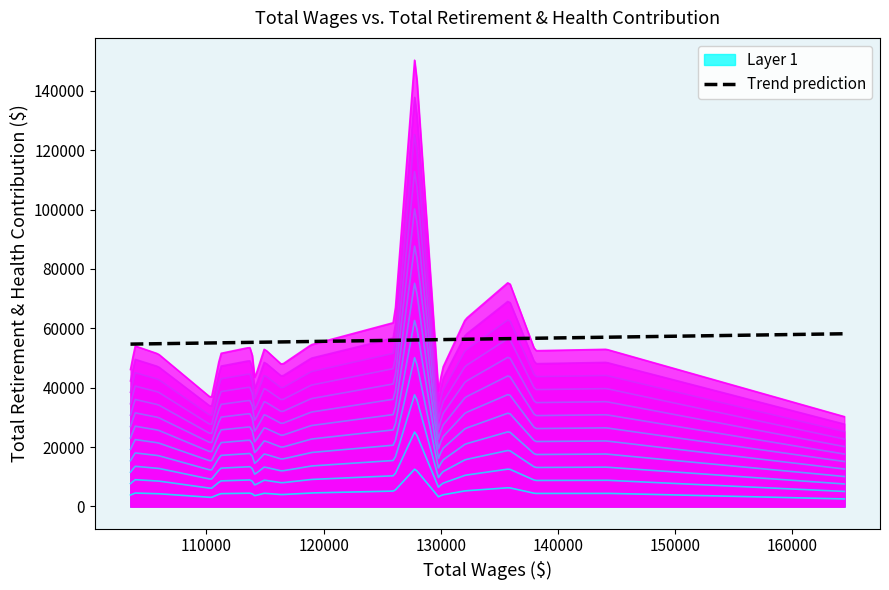

True or false: Layer 1 and Trend prediction cross at least once.

False